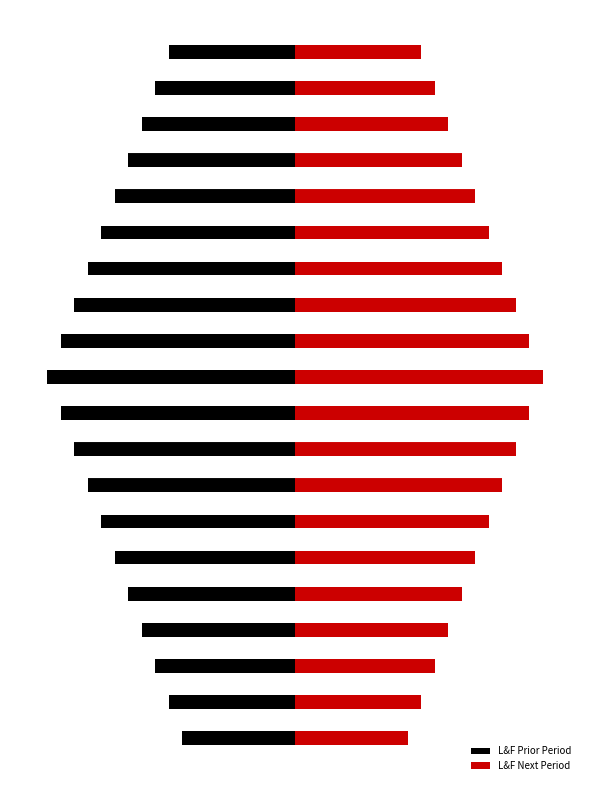

How many groups of bars are there?

20